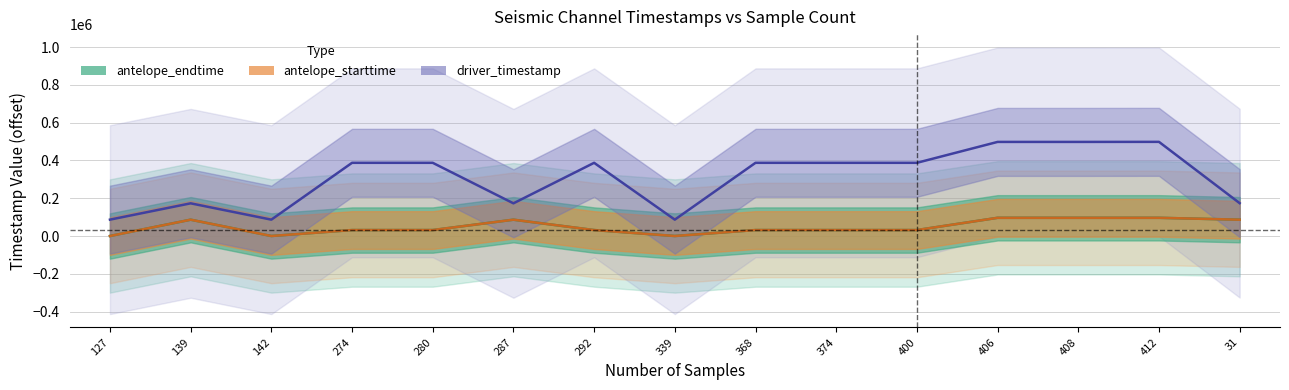

At which label does antelope_starttime reach its minimum?

142